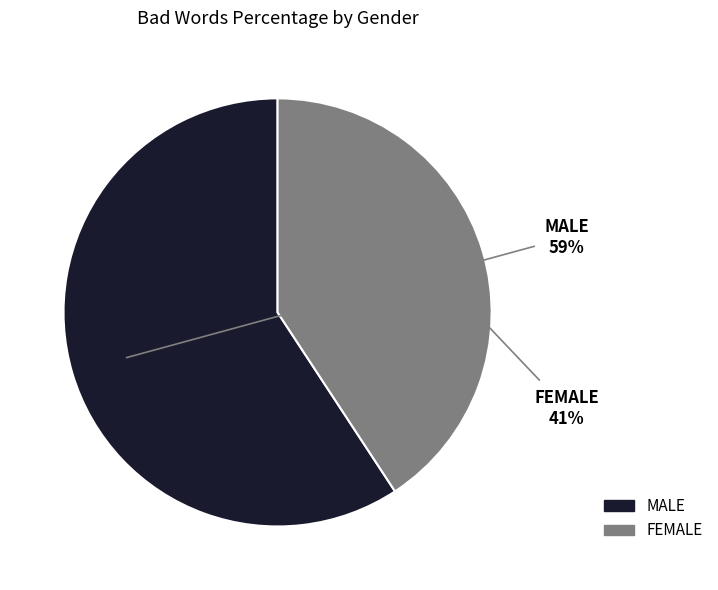

Which slice represents more than half of the pie?

MALE